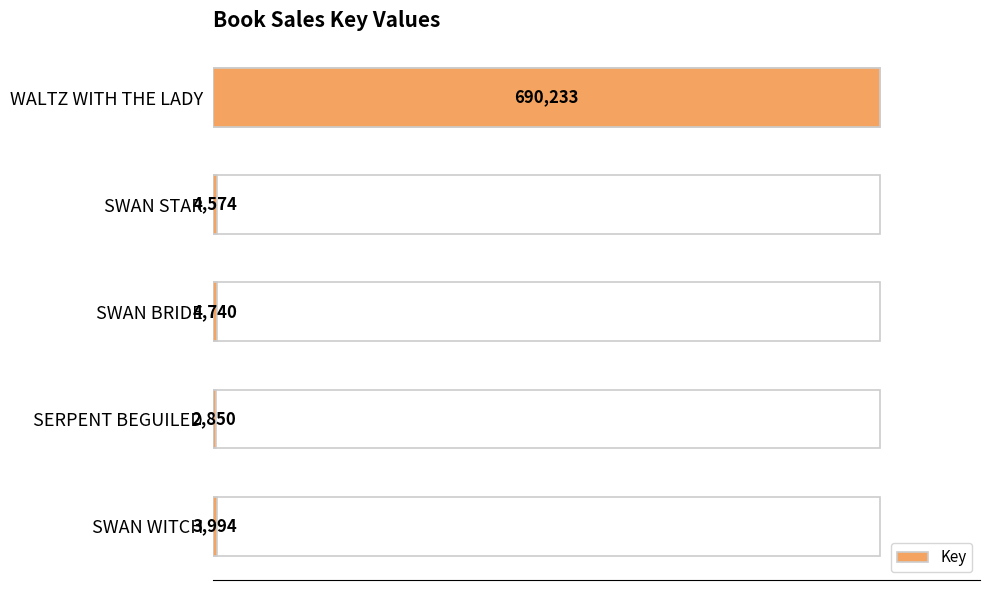

Reading left to right, transcribe all the data shown in this chart.

690233	4574	4740	2850	3994